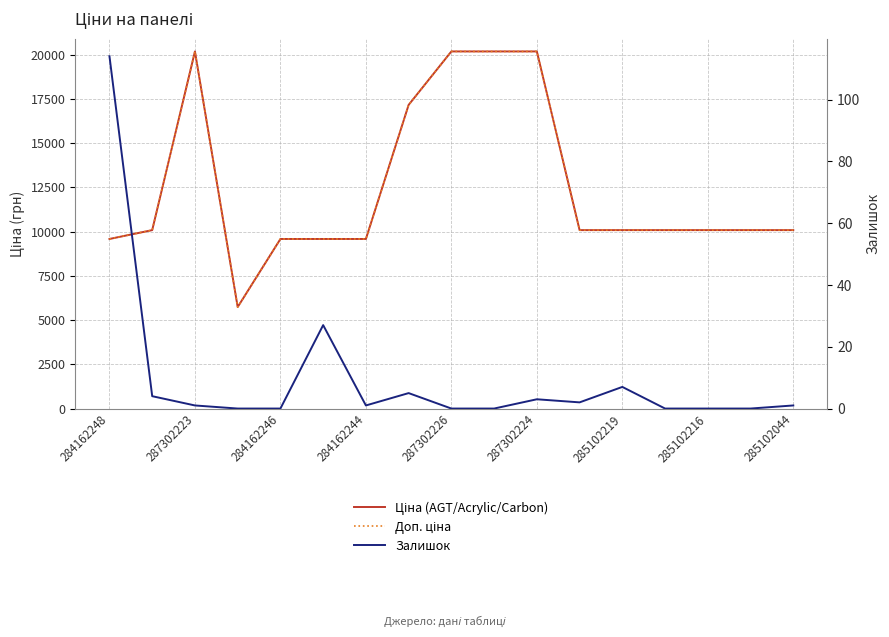

What is the sum of all Ціна (AGT/Acrylic/Carbon) values?

212588.1